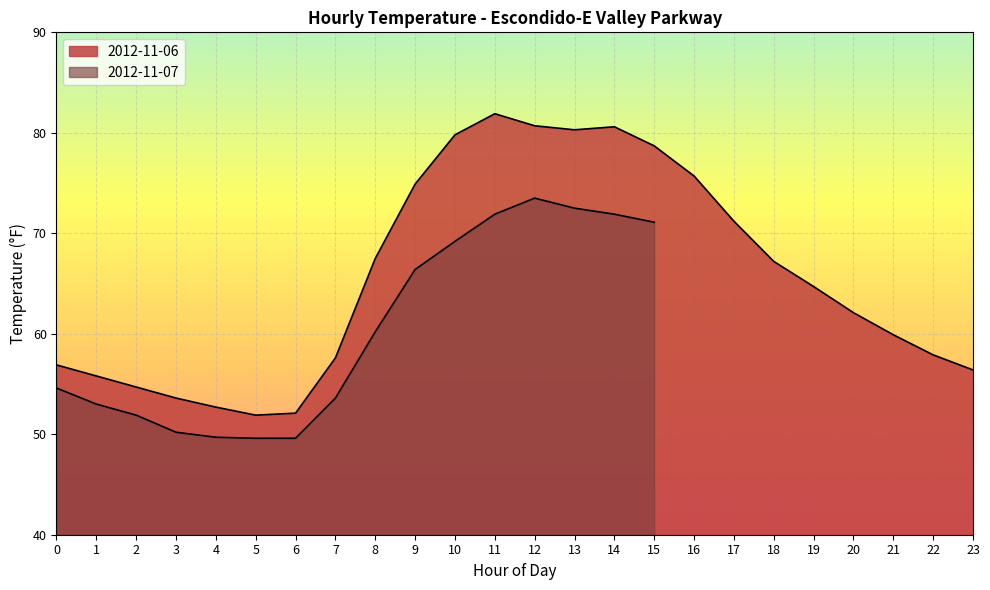

Is it true that the value at 20 is 95.0?

False